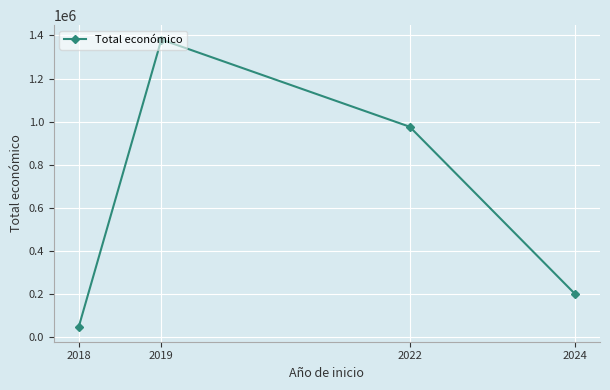

What is the value of the 3rd point from the left?

976722